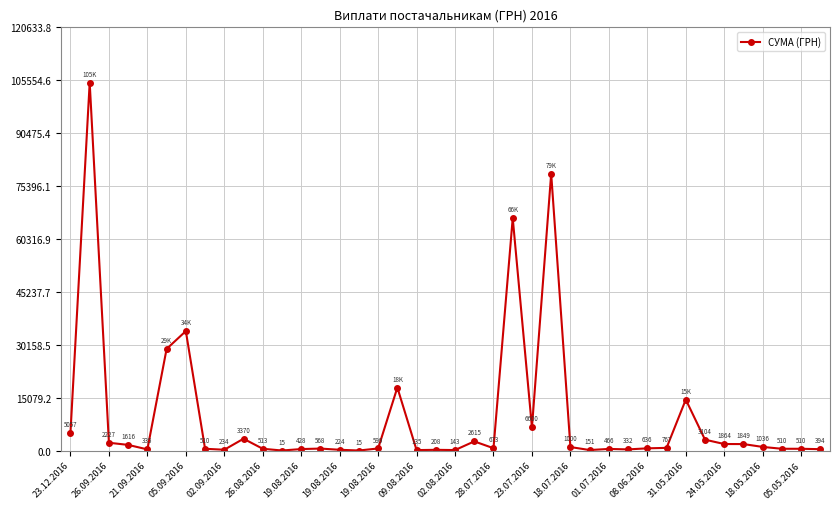

What is the greatest value displayed?

104899.0